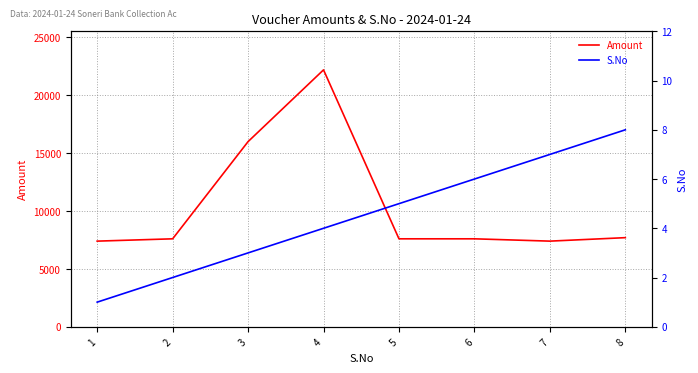

What is the minimum value for Amount?

7400